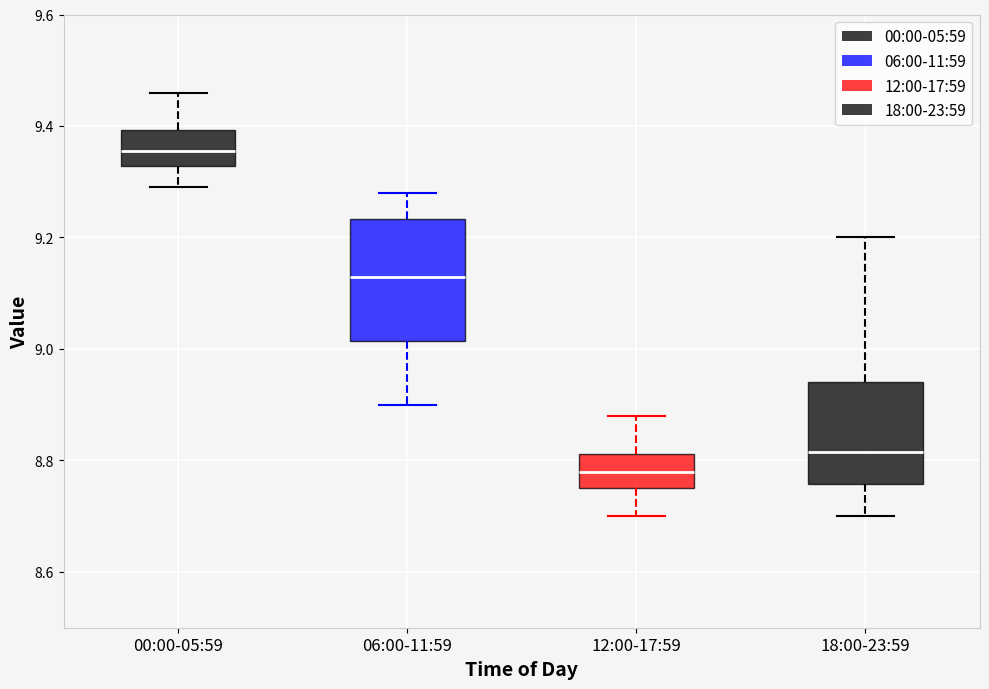

Reading left to right, read every box against the y-axis: the position of its median line, the range the box covers, and the ends of its whiskers. The values are not printed on the chart, so give them approximately, as read against the axis.

00:00-05:59: median 9.36, box 9.32 to 9.40, whiskers 9.30 to 9.46
06:00-11:59: median 9.14, box 9.02 to 9.24, whiskers 8.90 to 9.28
12:00-17:59: median 8.78, box 8.76 to 8.82, whiskers 8.70 to 8.88
18:00-23:59: median 8.82, box 8.76 to 8.94, whiskers 8.70 to 9.20